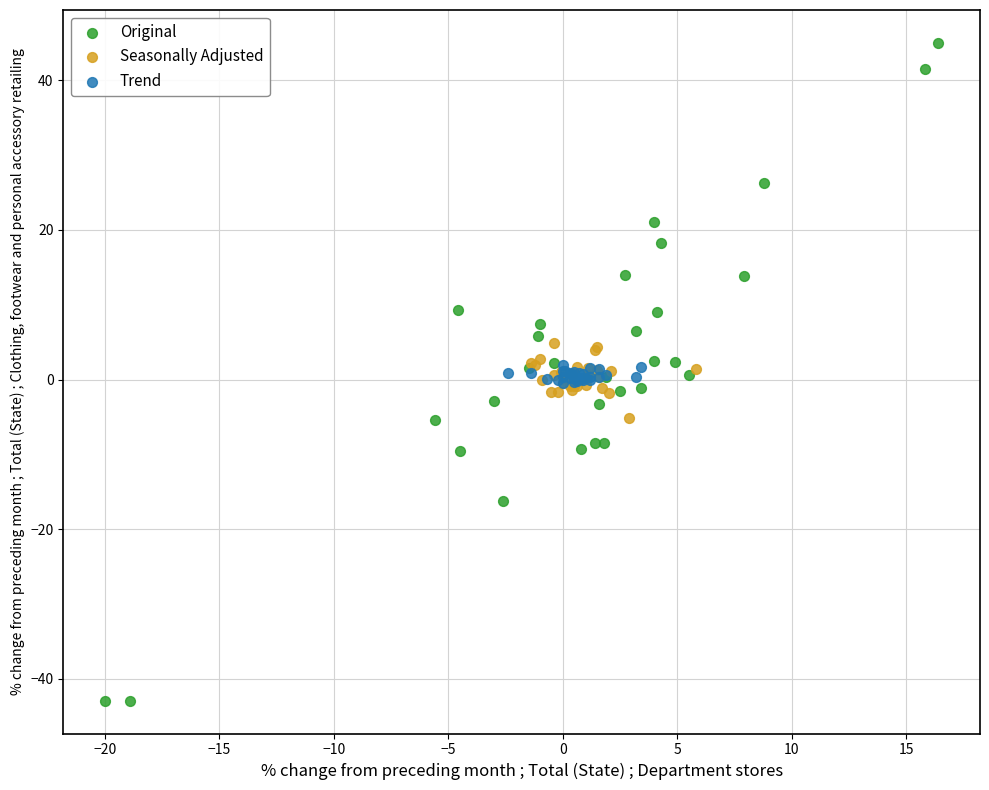

Which series contains the highest Y value?

Original